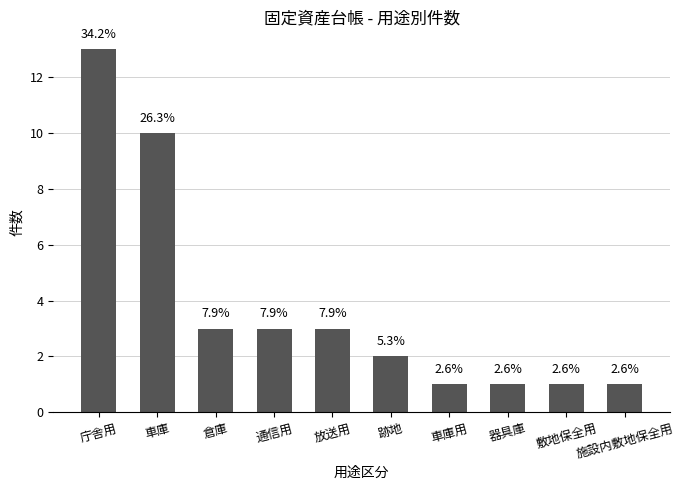

At which label does the data first exceed 3?

庁舎用